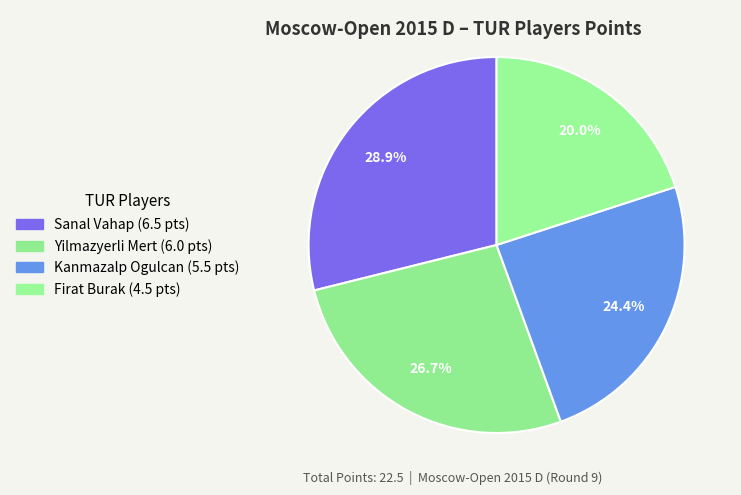

Is Sanal Vahap the majority of the pie?

No